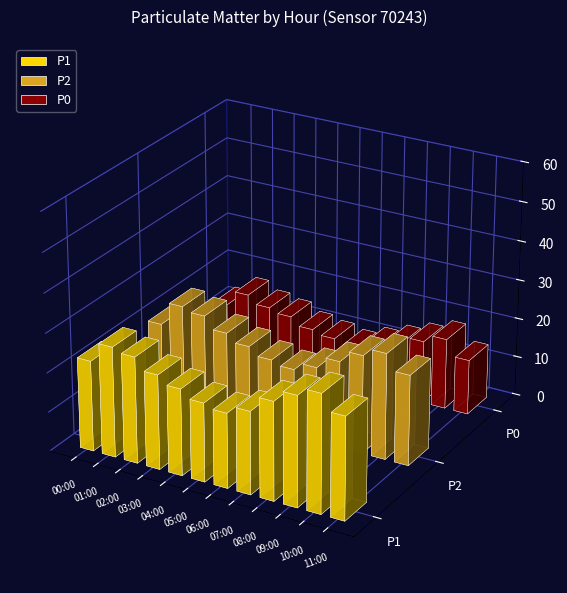

True or false: P1 has a value of 26 at 11:00.

True